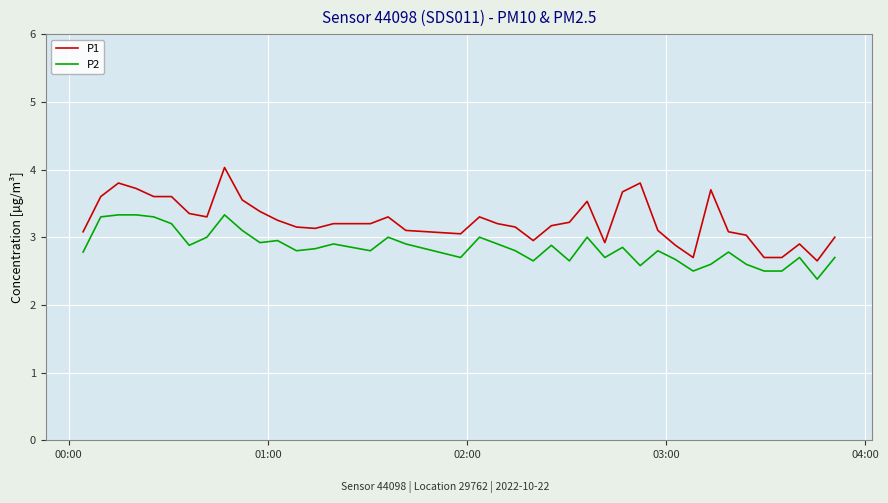

Which series has the largest total across all categories?

P1